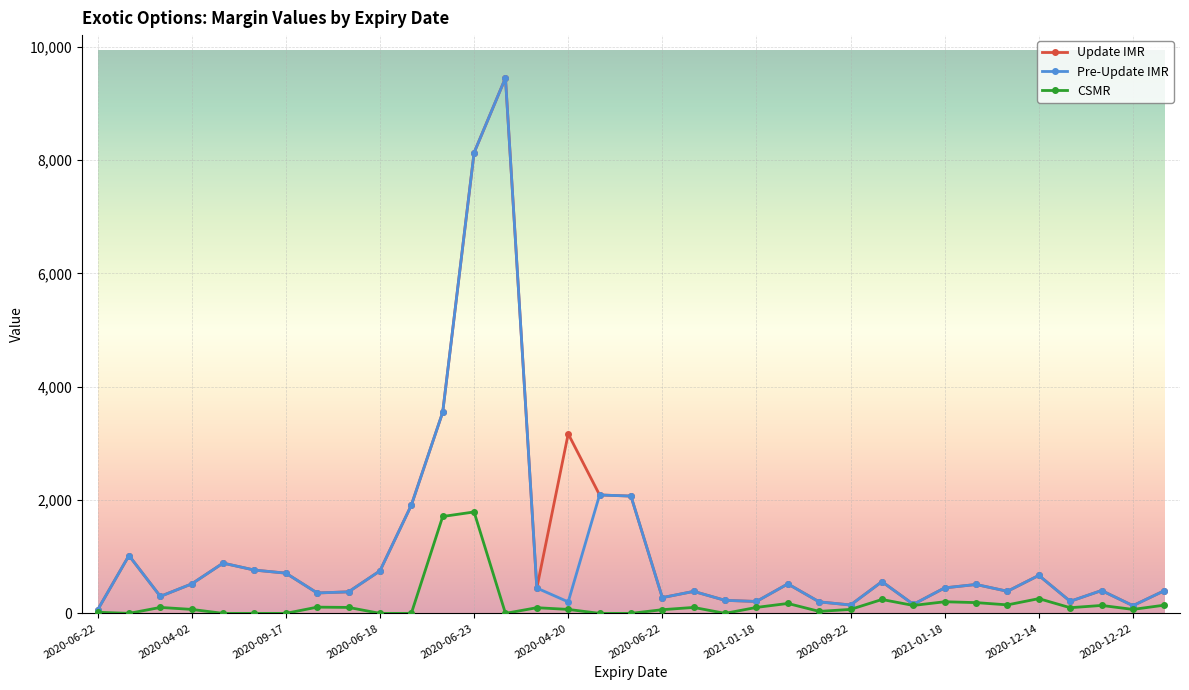

What is the maximum value shown in the chart?

9450